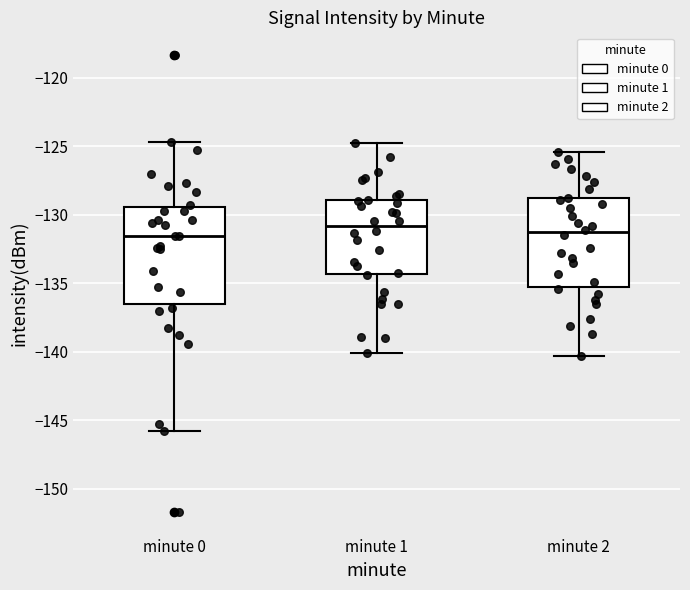

Reading left to right, read every box against the y-axis: the position of its median line, the range the box covers, and the ends of its whiskers. The values are not printed on the chart, so give them approximately, as read against the axis.

minute 0: median -131.5, box -136.5 to -129.5, whiskers -146.0 to -124.5
minute 1: median -131.0, box -134.5 to -129.0, whiskers -140.0 to -125.0
minute 2: median -131.5, box -135.5 to -129.0, whiskers -140.5 to -125.5